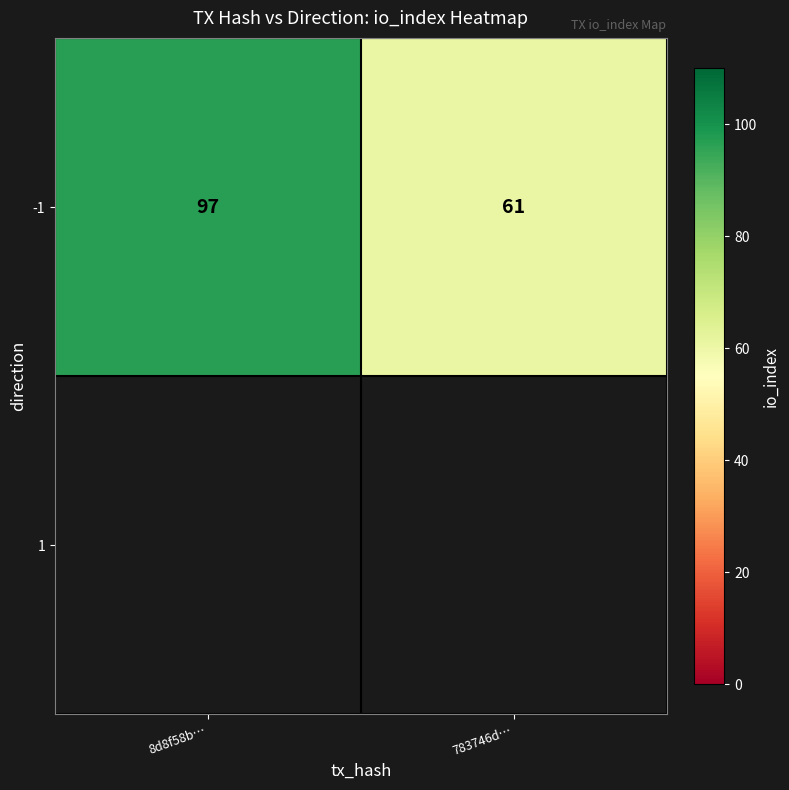

The chart shows a value of 97 at 783746d…. True or false?

False